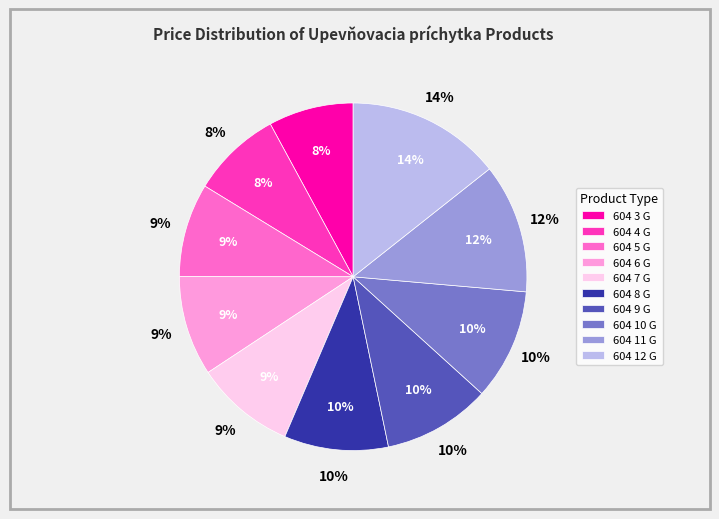

Rank the categories by value from highest to lowest.

604 12 G, 604 11 G, 604 10 G, 604 9 G, 604 8 G, 604 6 G, 604 7 G, 604 5 G, 604 4 G, 604 3 G